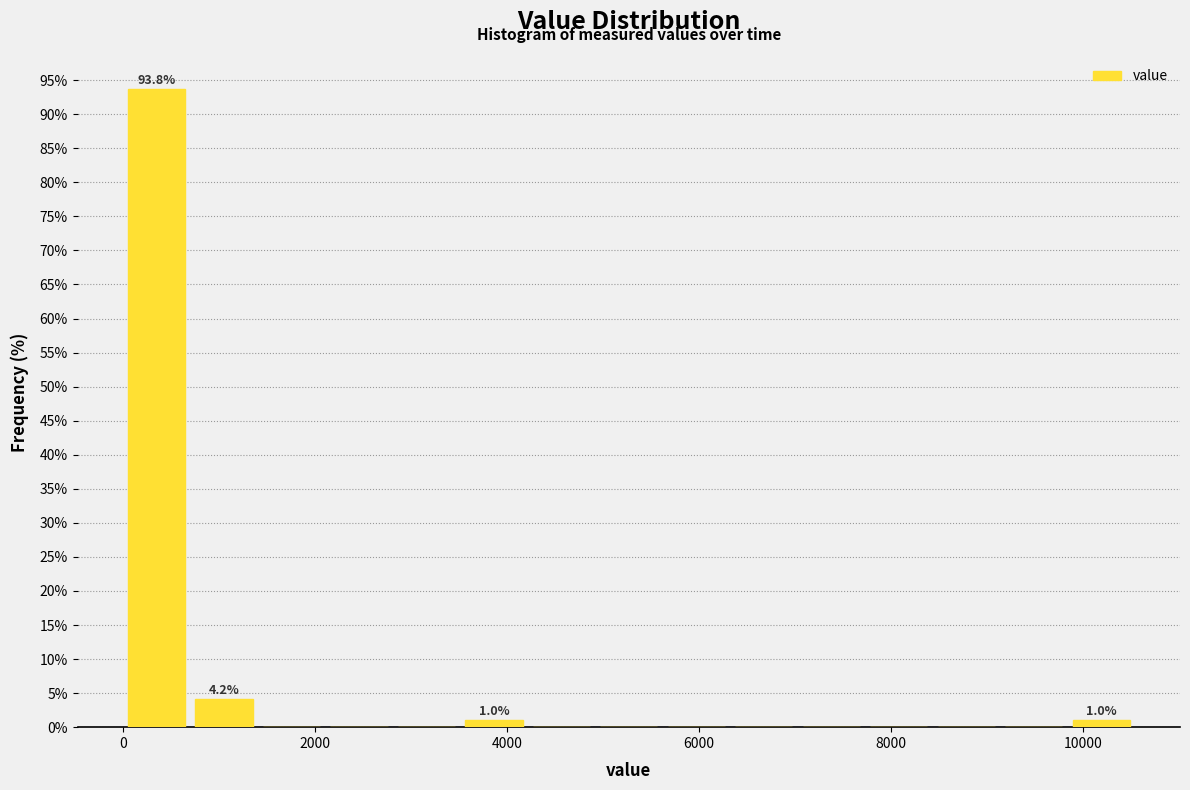

Around what value on the x-axis is the tallest bar? Give the approximate position of its centre, as read against the axis.

400